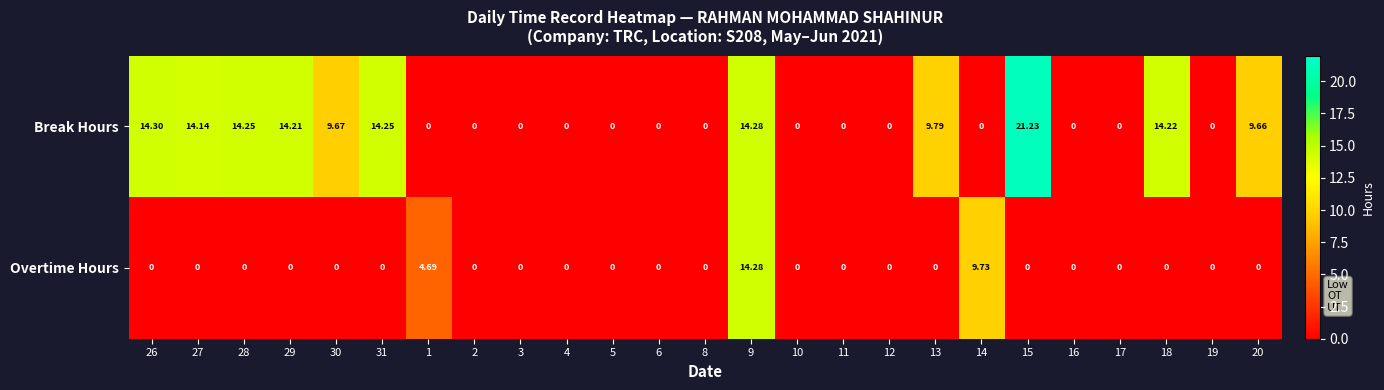

Which series has the largest total across all categories?

Break Hours